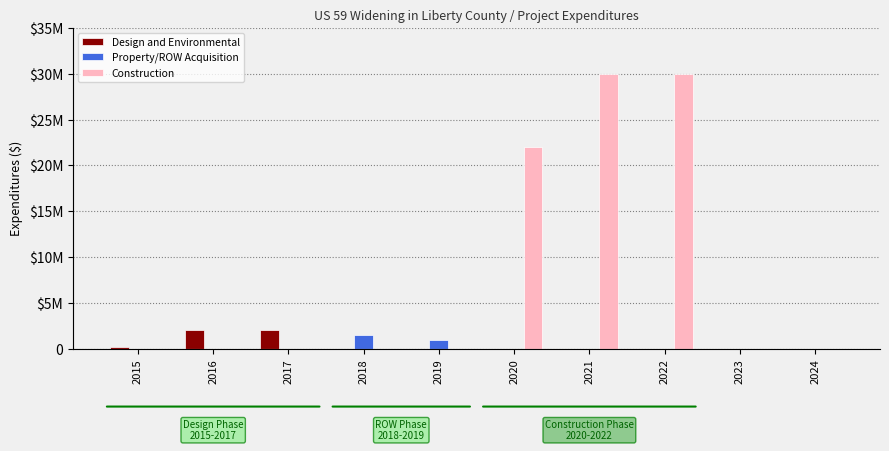

What is the sum of all Construction values?

82000000